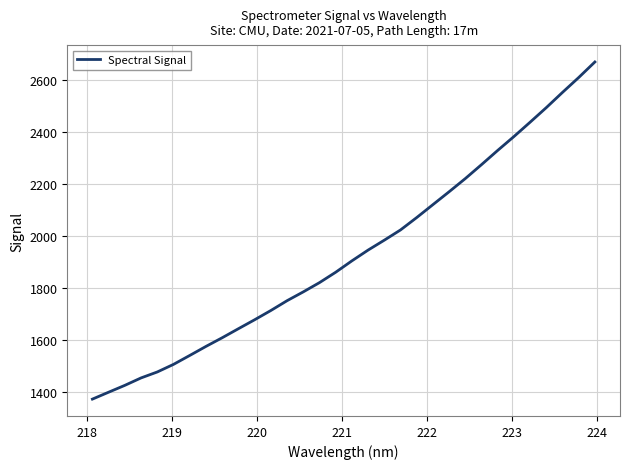

What is the minimum value shown in the chart?

1372.5